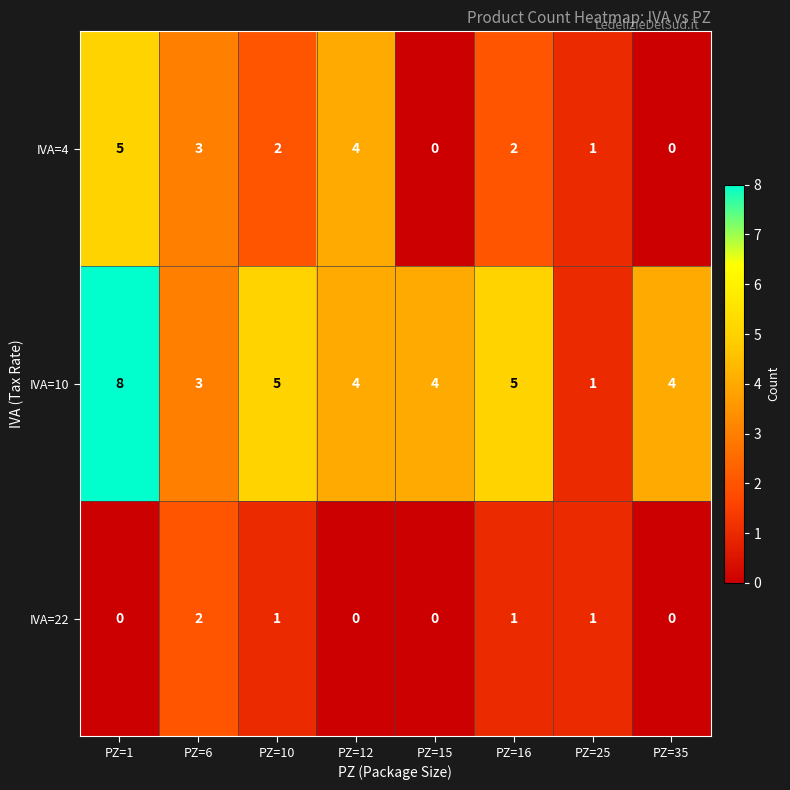

How many positive values does the IVA=4 series have?

6